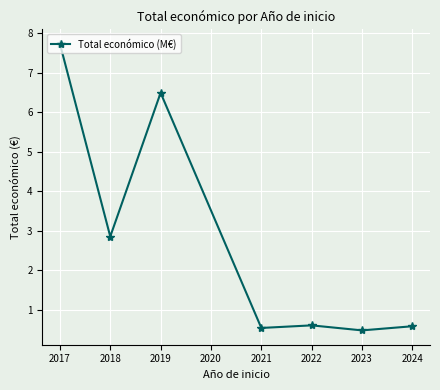

Where is the first local maximum?

2019